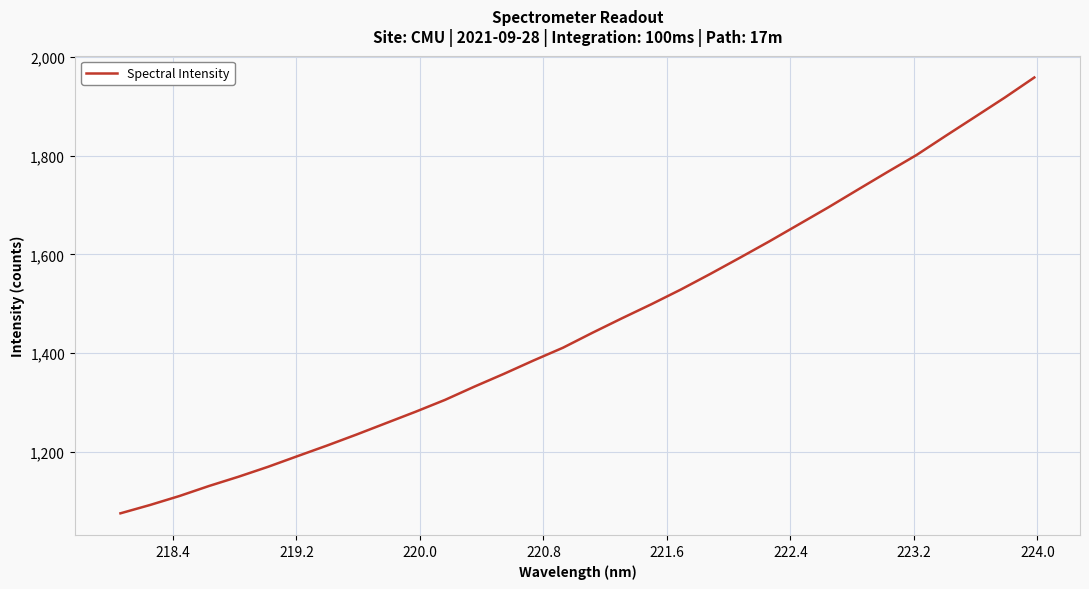

What is the minimum value shown in the chart?

1075.0